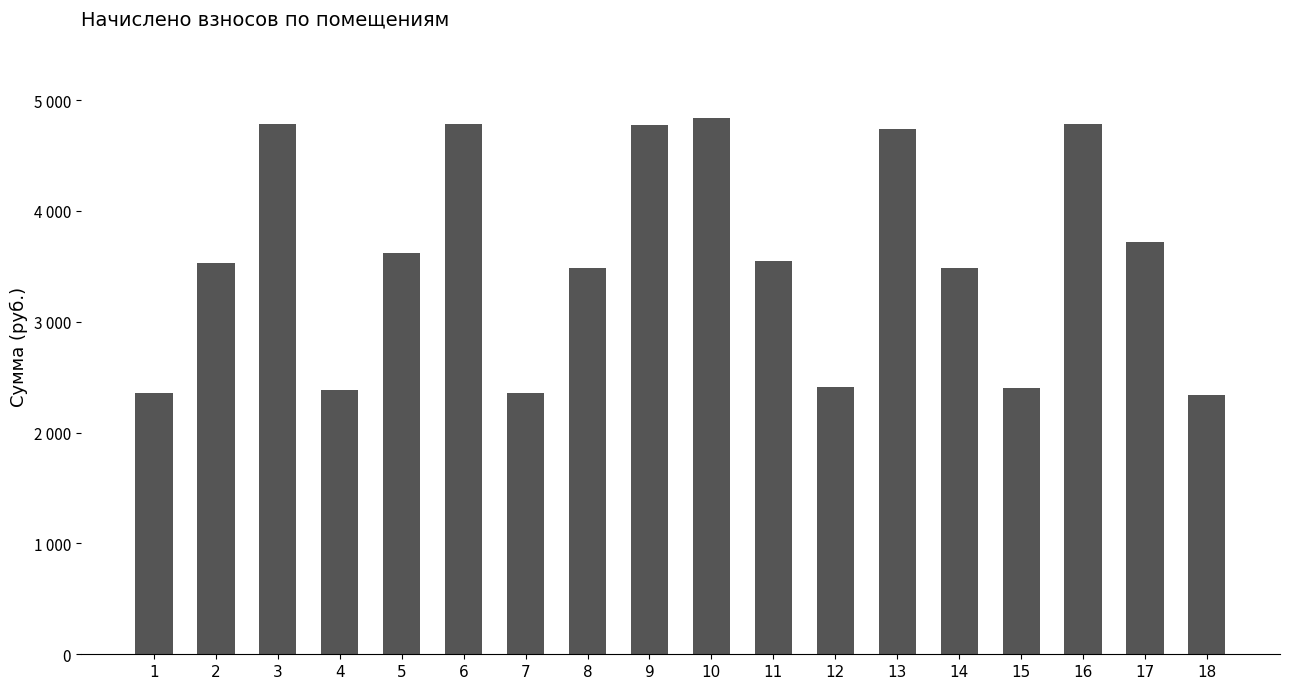

Reading right to left, what are all the values shown in this chart?

18=2339.4	17=3717.1	16=4786.4	15=2404.0	14=3487.6	13=4743.4	12=2411.2	11=3552.1	10=4836.6	9=4772.0	8=3487.6	7=2360.9	6=4786.4	5=3616.7	4=2382.5	3=4786.4	2=3530.6	1=2360.9